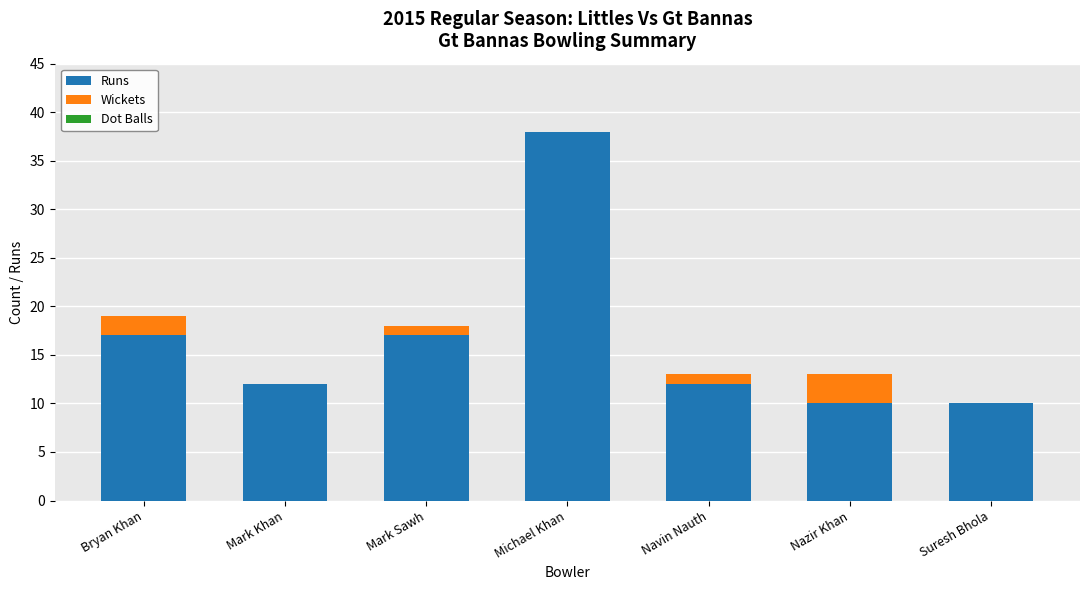

What is the difference between the Runs values at Mark Sawh and Navin Nauth?

5